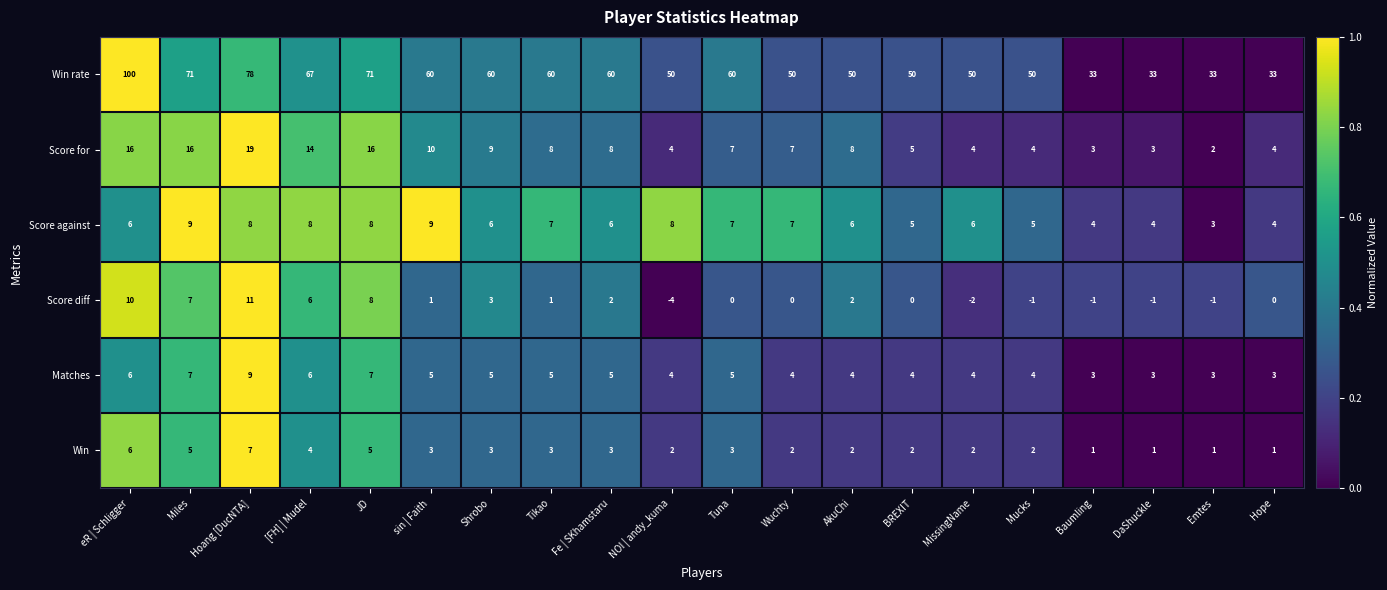

What is the difference between the maximum and minimum values in the Score for series?

17